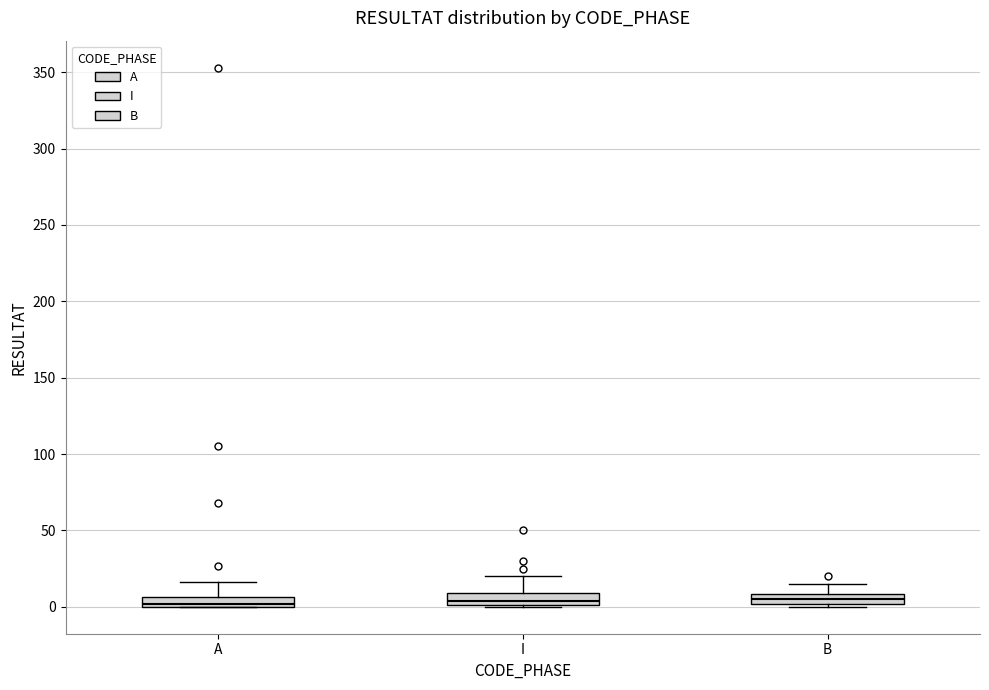

Where is the upper edge of the box for A on the y-axis? The values are not printed on the chart, so give them approximately, as read against the axis.

5